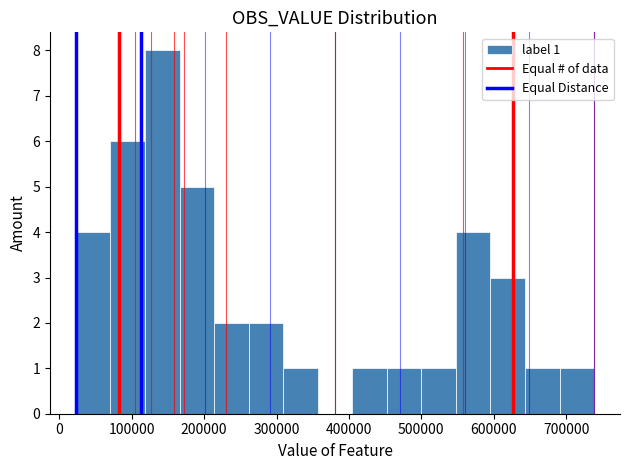

Which range on the x-axis has the tallest bar?

120000 to 170000